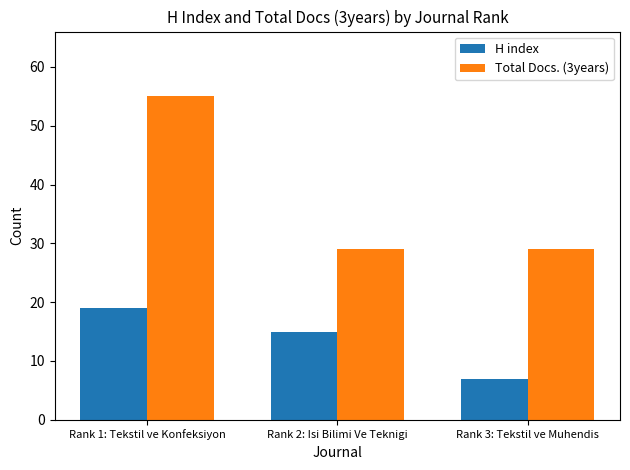

What is the approximate value of H index at Rank 2: Isi Bilimi Ve Teknigi, to the nearest 5?

15